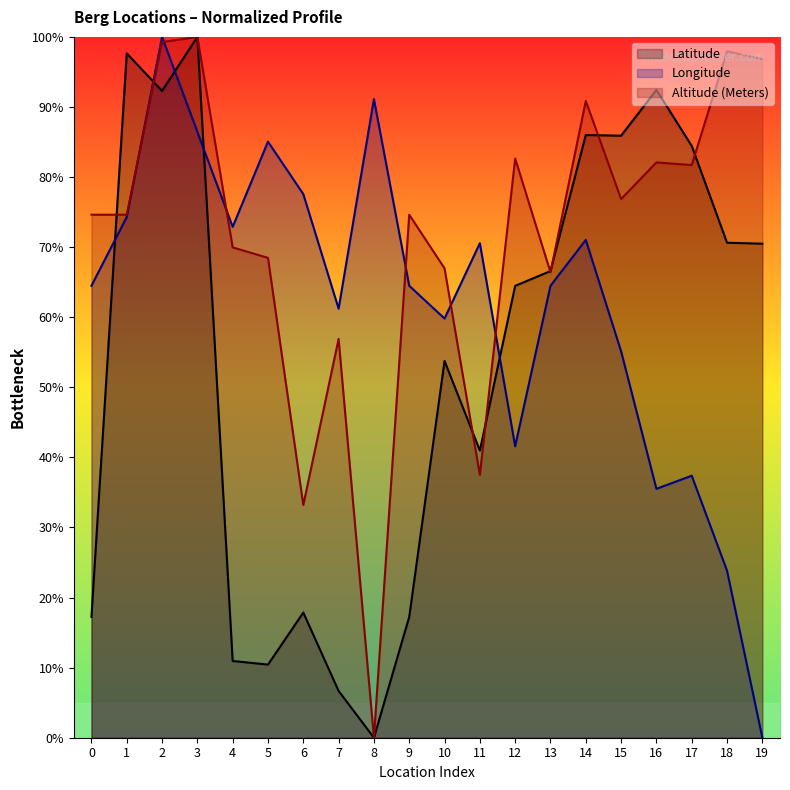

What is the spread (max minus min) of values at 11?

33.1